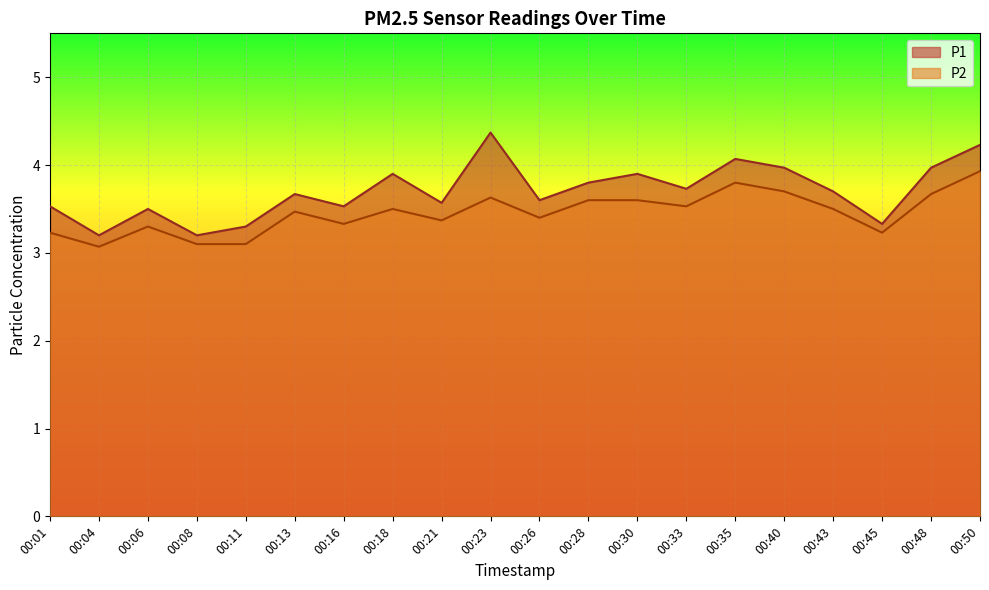

Is the value of P1 at 00:21 greater than the value of P2 at 00:21?

Yes